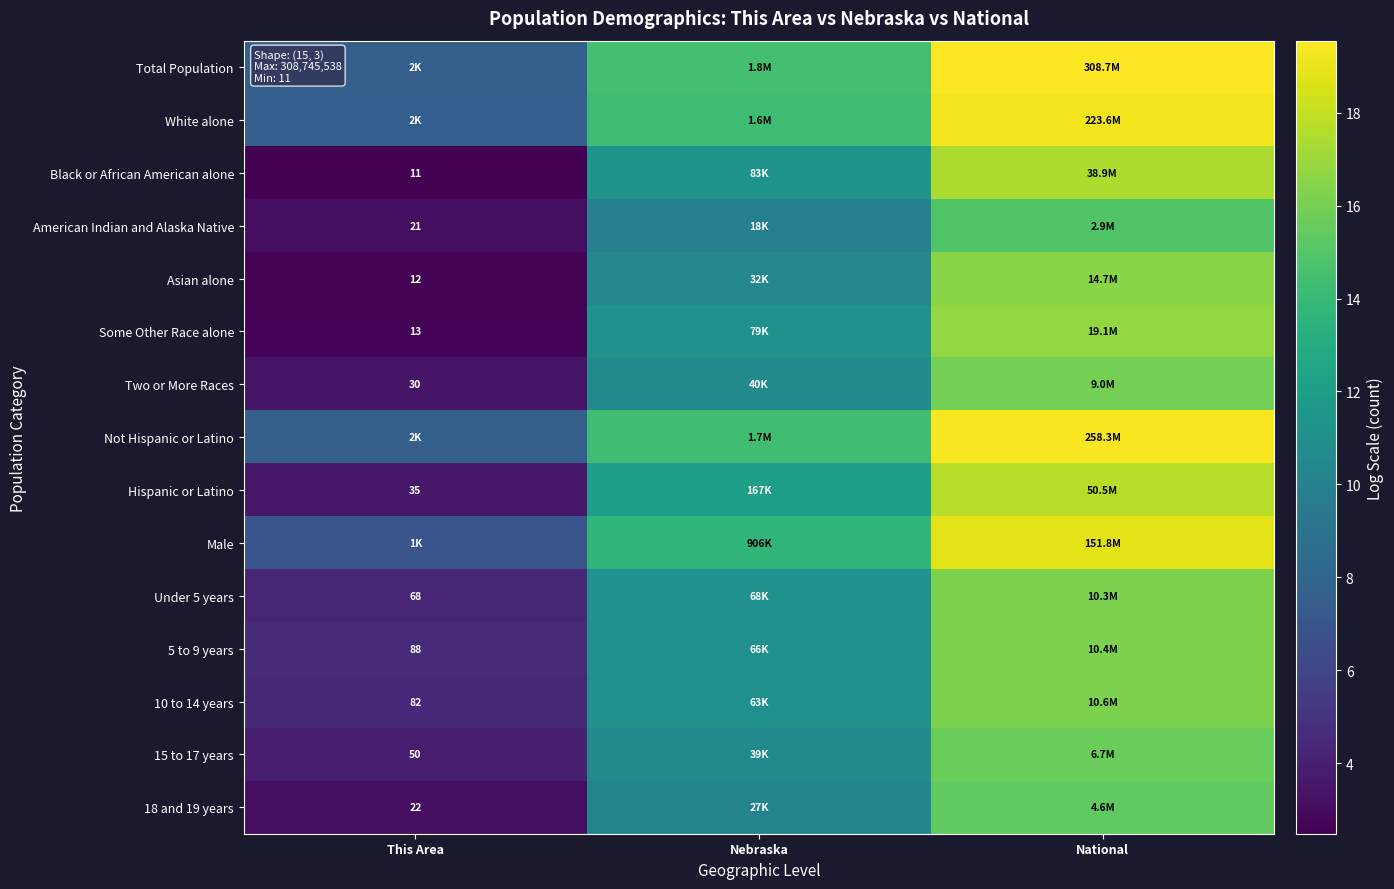

At which category does the chart reach its minimum across all series?

This Area